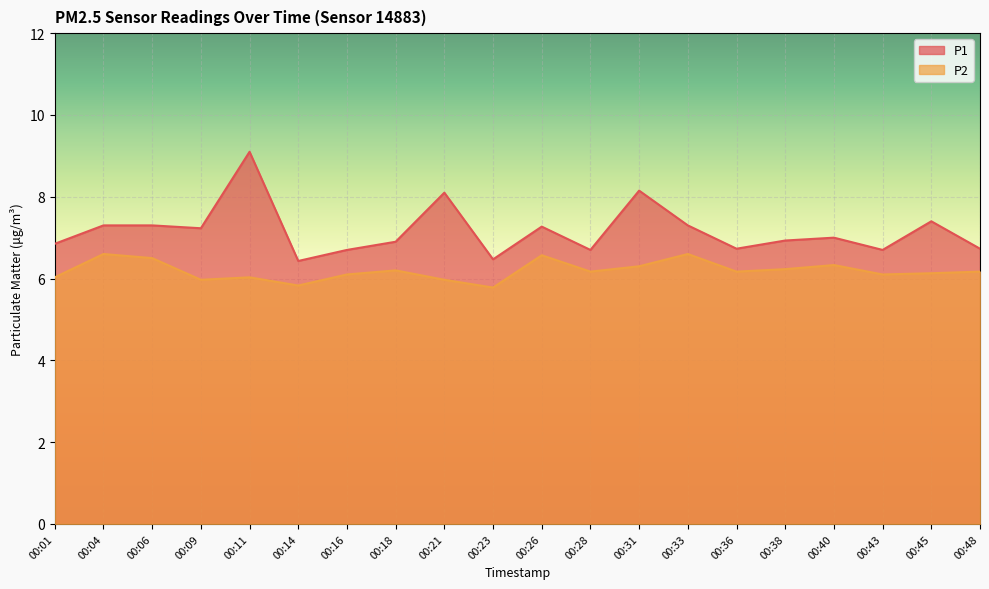

Which category has the lowest value in the P2 series?

00:23